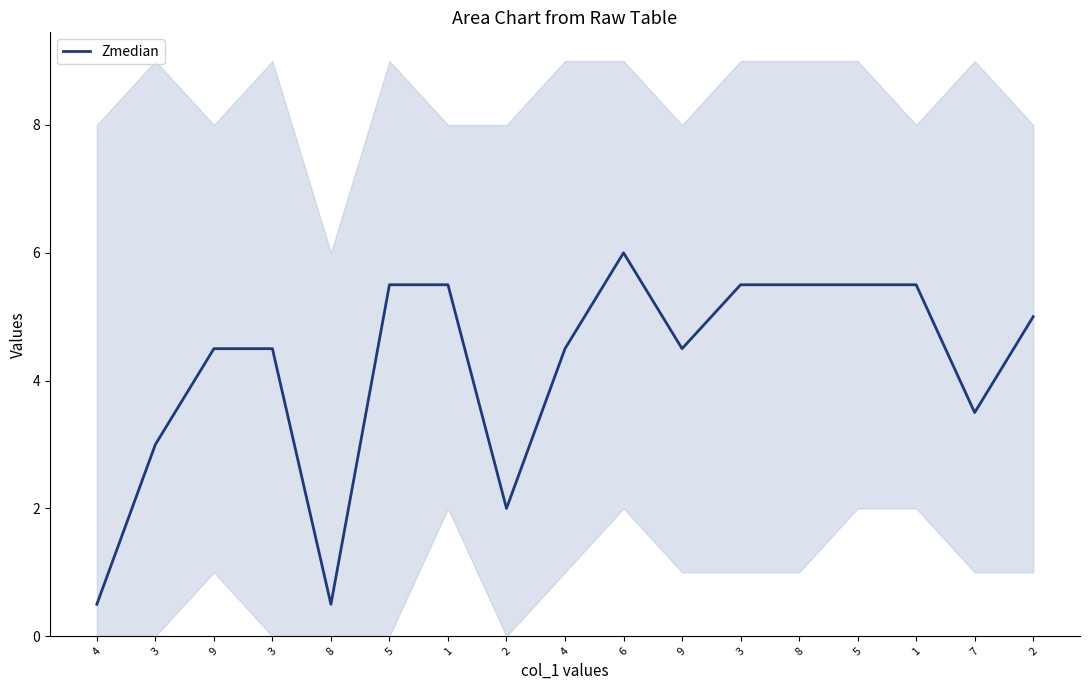

True or false: the data shows 6.1 at 7.

False